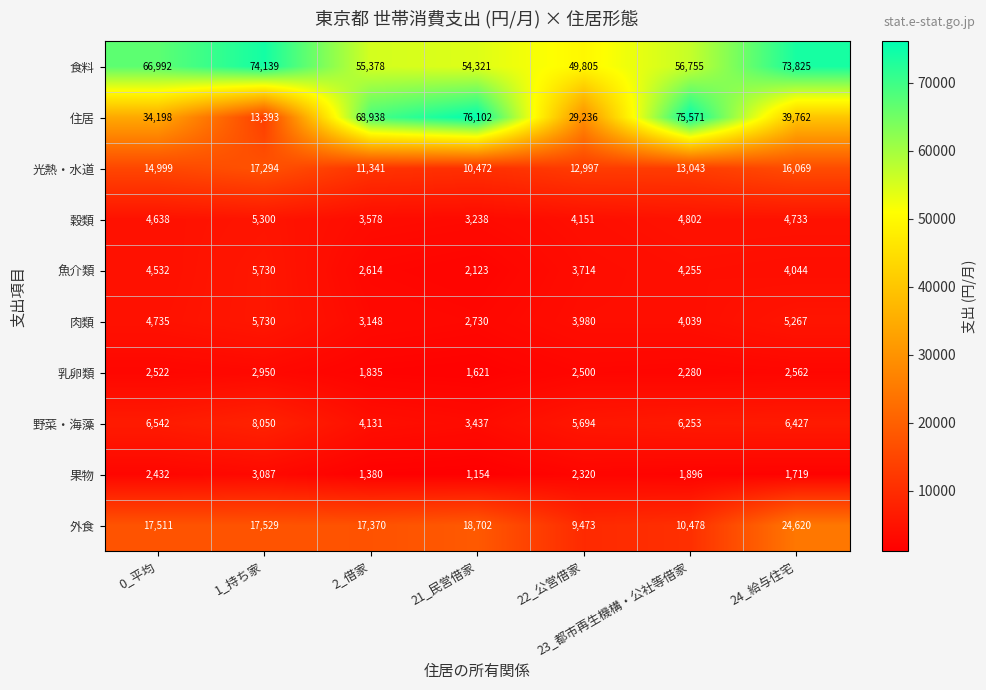

How many series are shown in this chart?

10